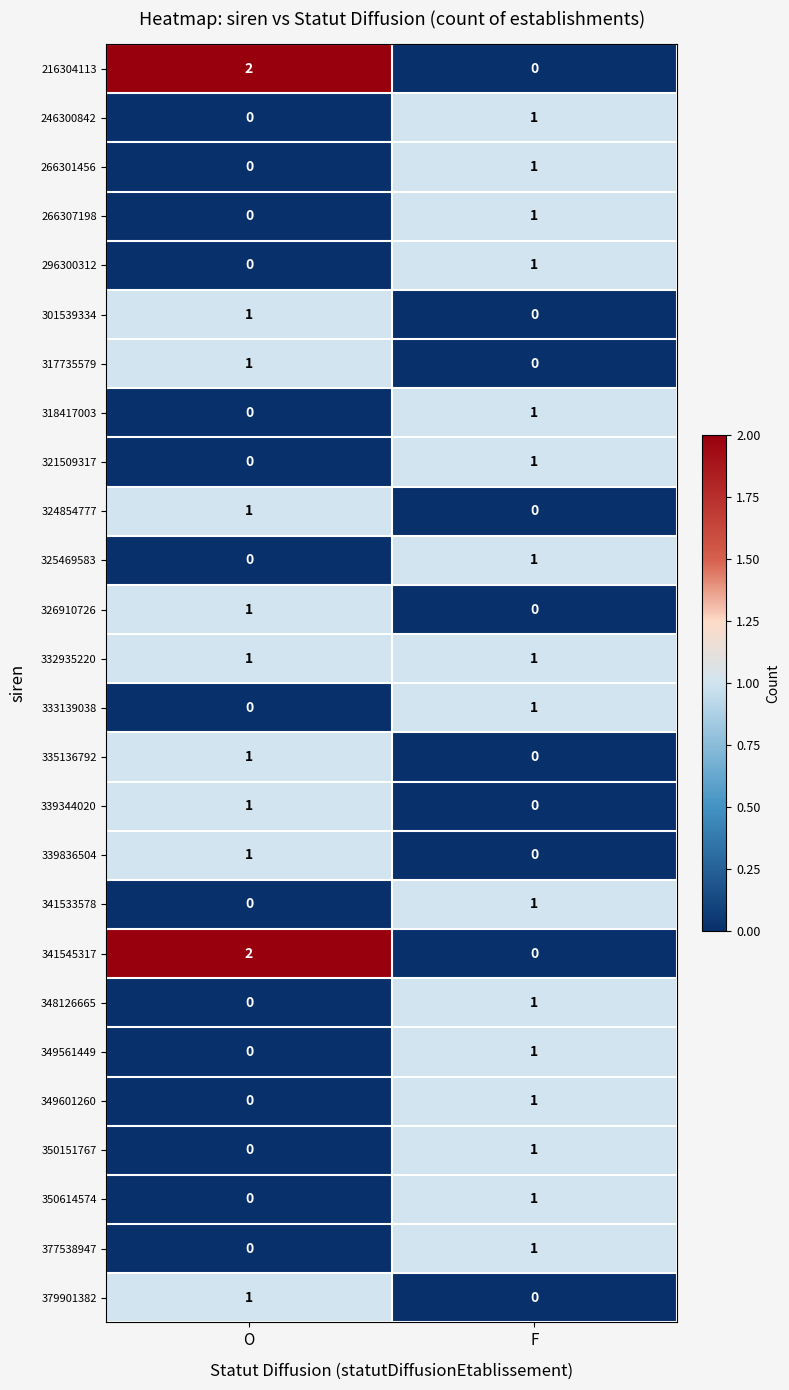

At which label is 326910726 closest to 0?

F